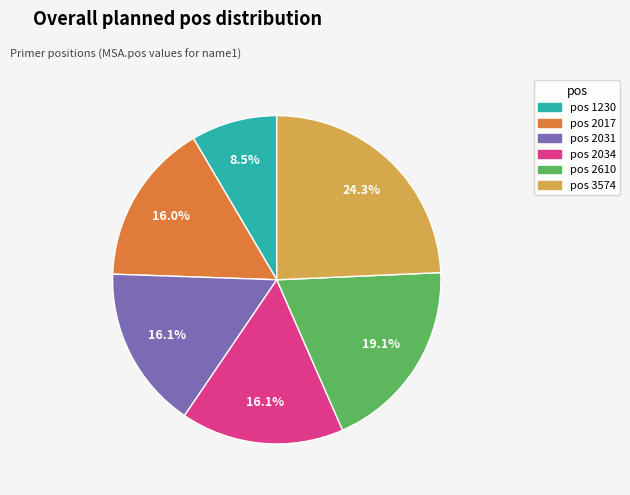

How many slices are in this pie chart?

6